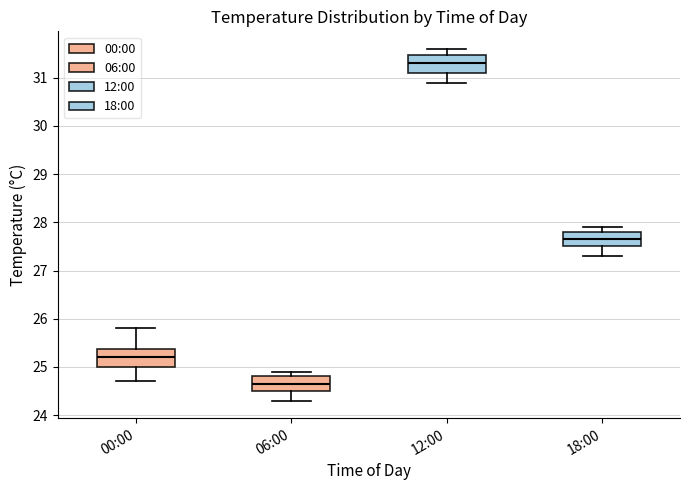

Reading left to right, transcribe this box plot: for each box, give where its median line is, the range the box spans, and where its two whiskers end, as read against the y-axis. The values are not printed on the chart, so give them approximately, as read against the axis.

00:00: median 25.2, box 25.0 to 25.4, whiskers 24.7 to 25.8
06:00: median 24.7, box 24.5 to 24.8, whiskers 24.3 to 24.9
12:00: median 31.3, box 31.1 to 31.5, whiskers 30.9 to 31.6
18:00: median 27.7, box 27.5 to 27.8, whiskers 27.3 to 27.9